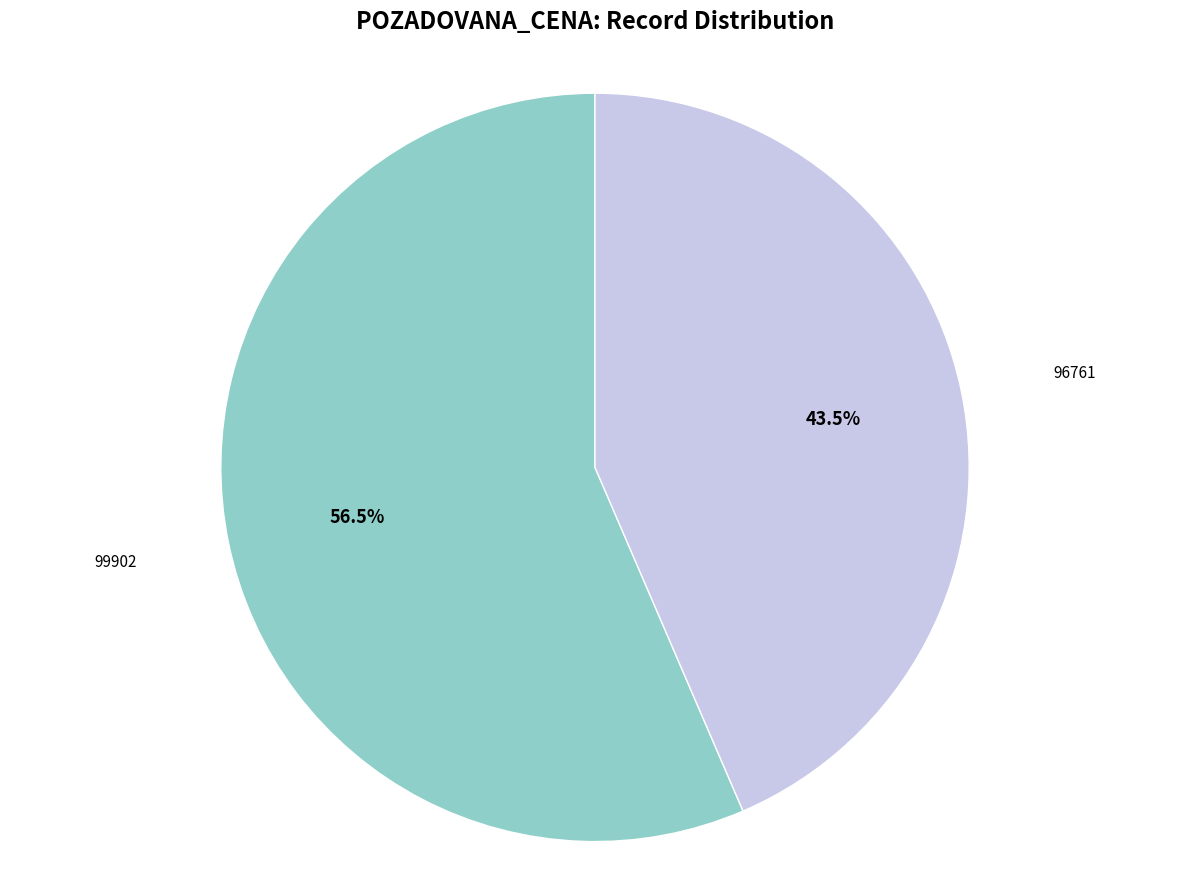

What is the largest slice in the pie chart?

99902